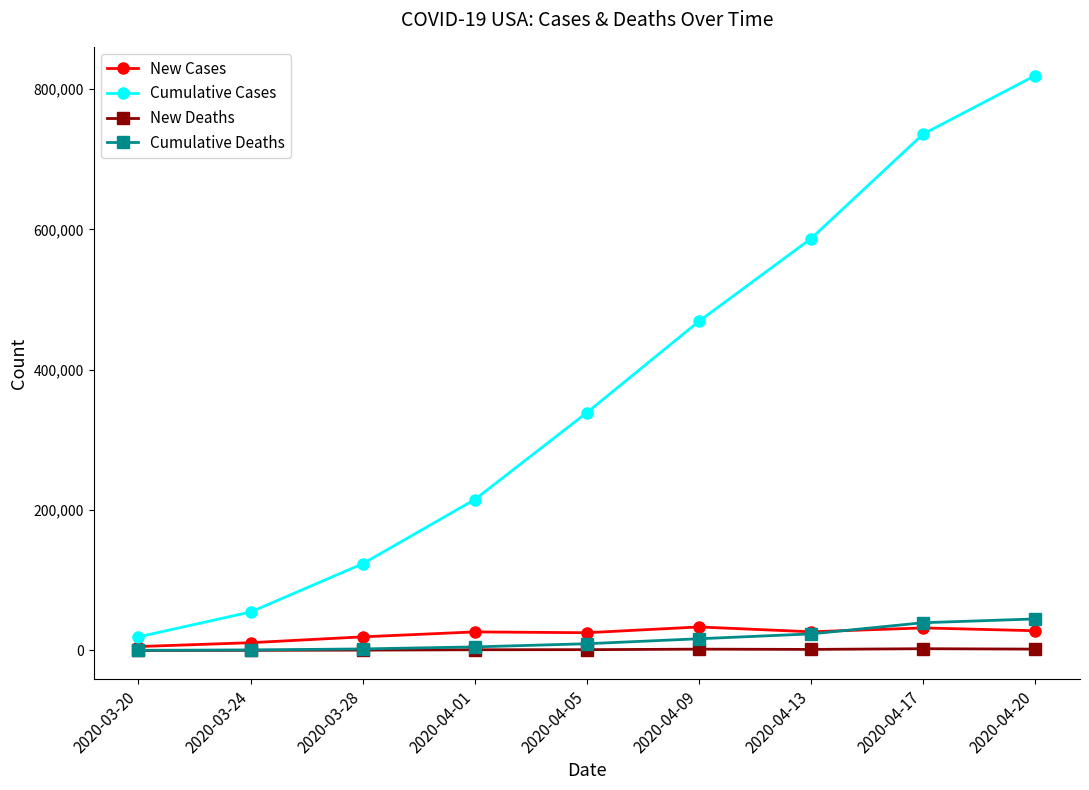

What position from the left is 2020-03-28?

3